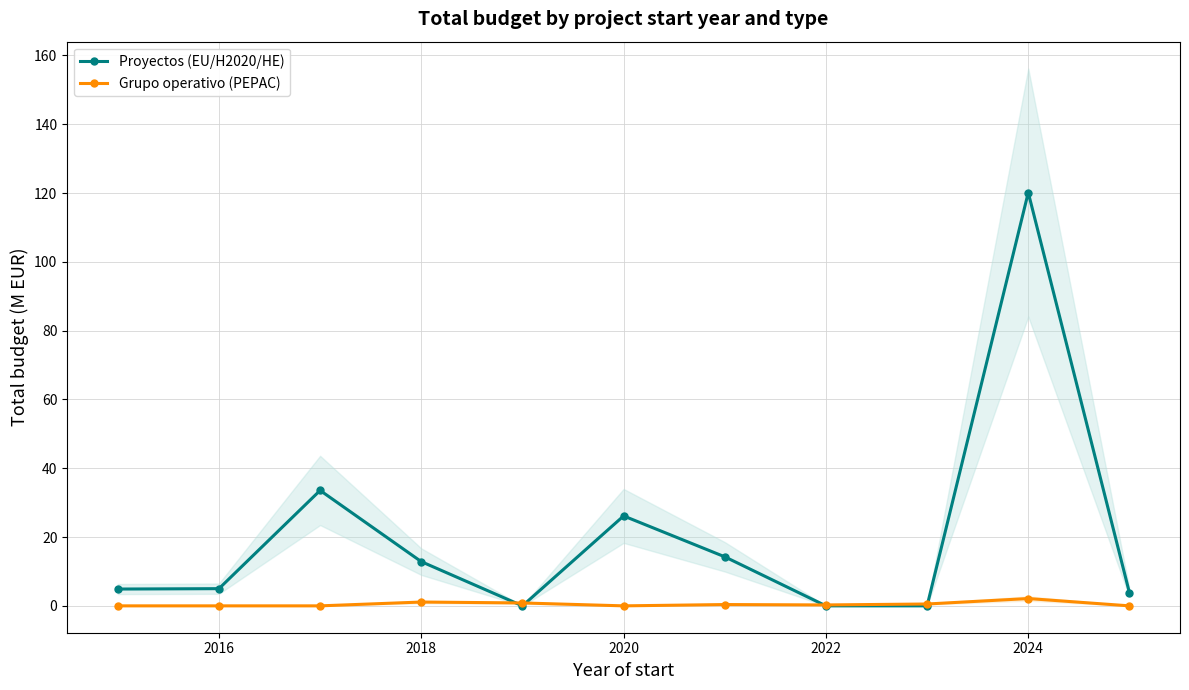

Is it true that Grupo operativo (PEPAC) equals 1.1 at 2018?

True